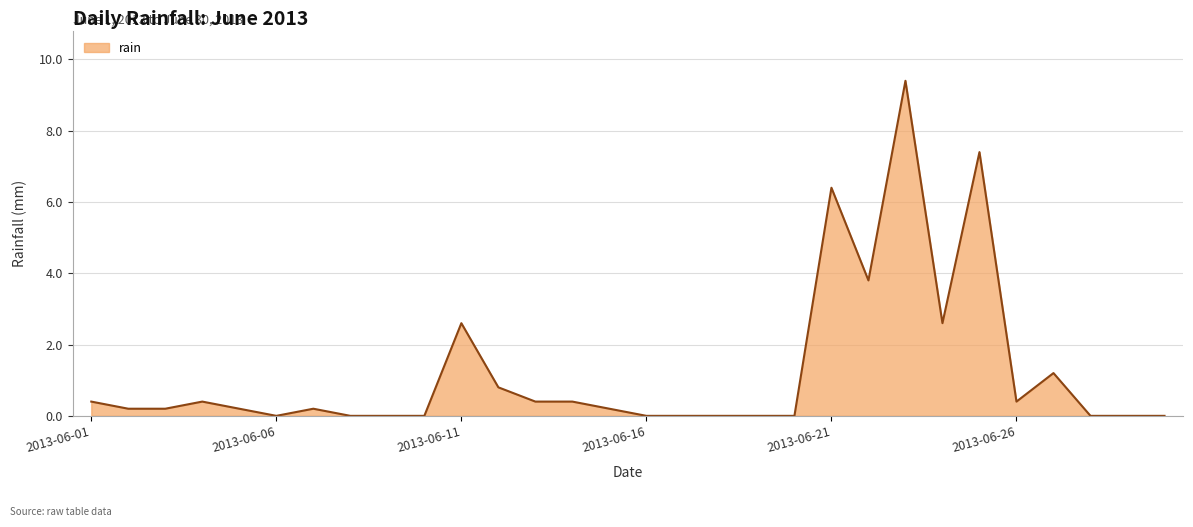

Reading left to right, list all the values displayed in this chart.

0.4	0.2	0.2	0.4	0.2	0.0	0.2	0.0	0.0	0.0	2.6	0.8	0.4	0.4	0.2	0.0	0.0	0.0	0.0	0.0	6.4	3.8	9.4	2.6	7.4	0.4	1.2	0.0	0.0	0.0